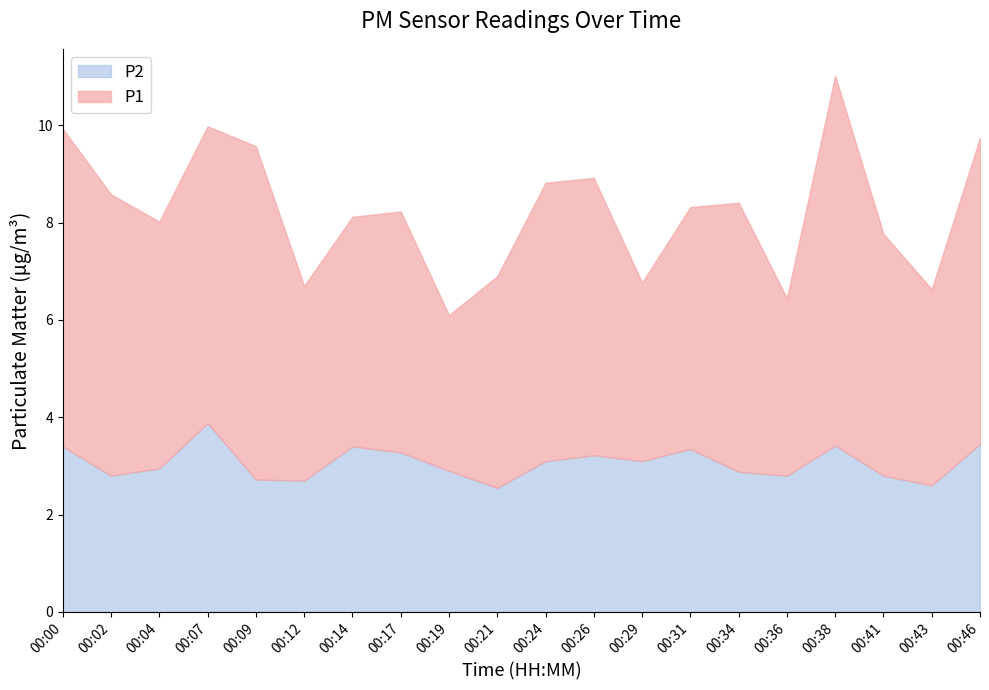

True or false: P1 and P2 intersect in this chart.

False